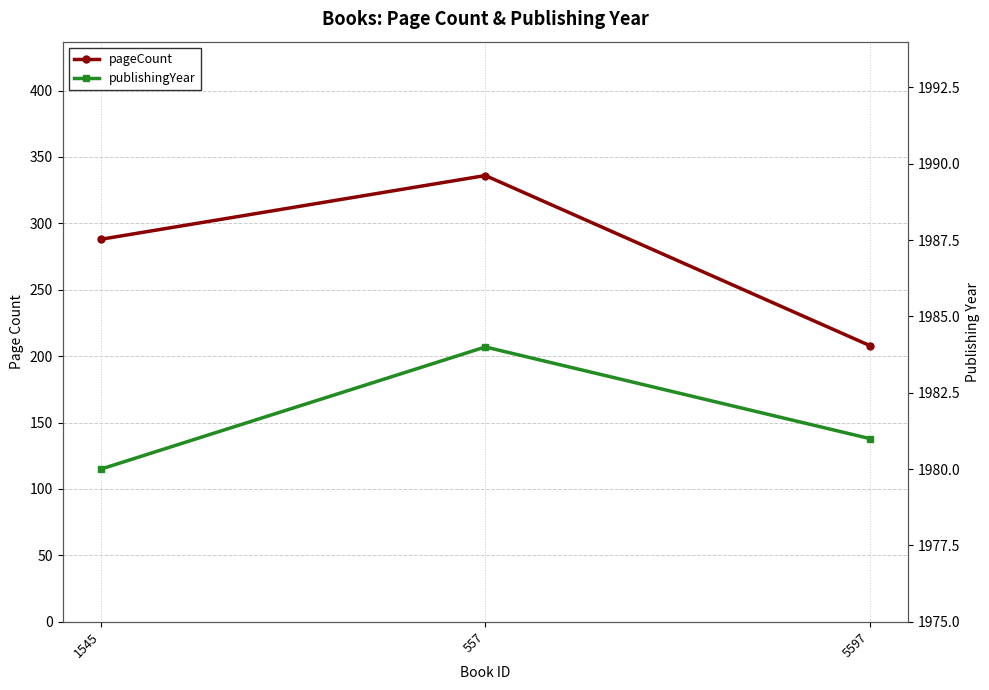

Count the pageCount values in the range 208 to 336.

3